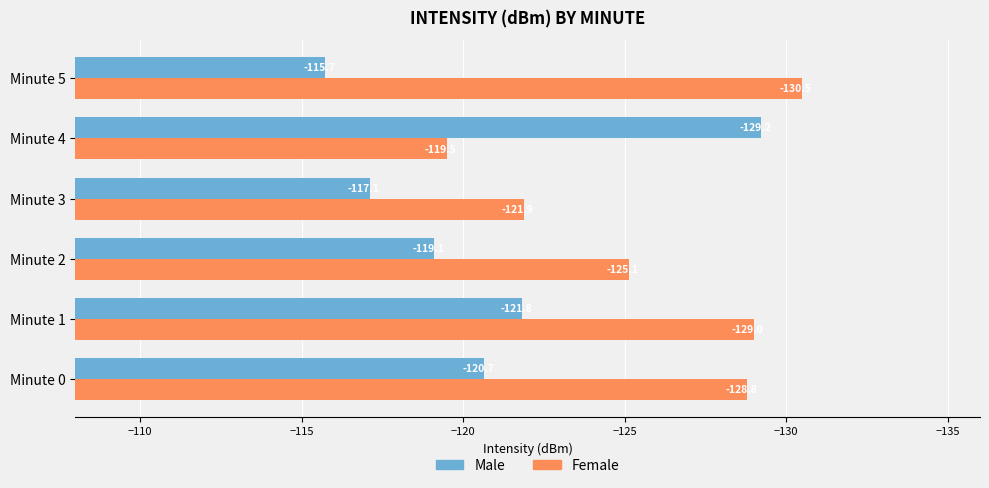

Which series has the widest spread of values?

Male